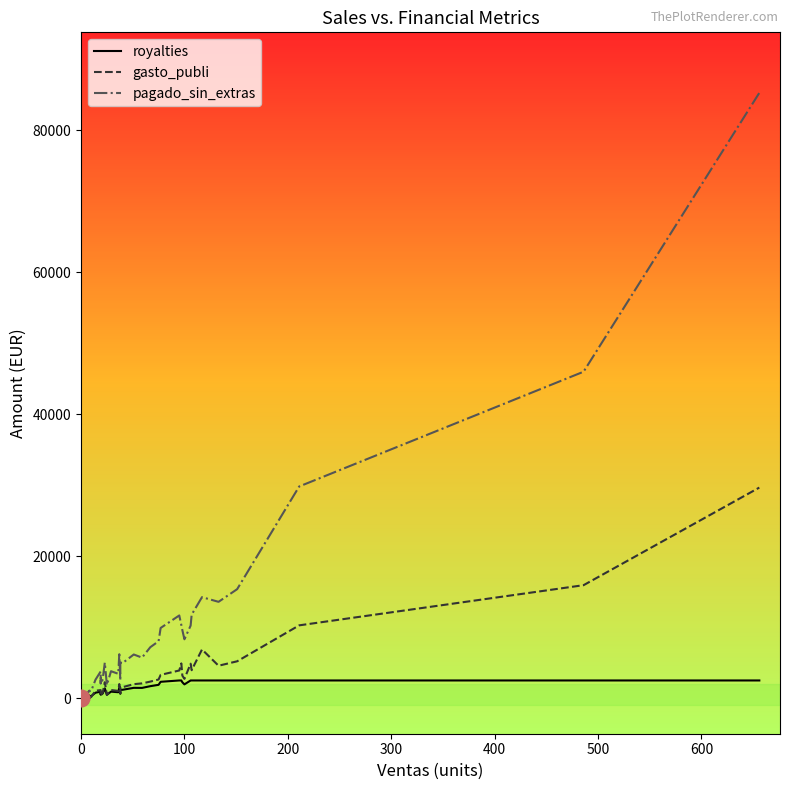

What is the maximum value for royalties?

2500.0